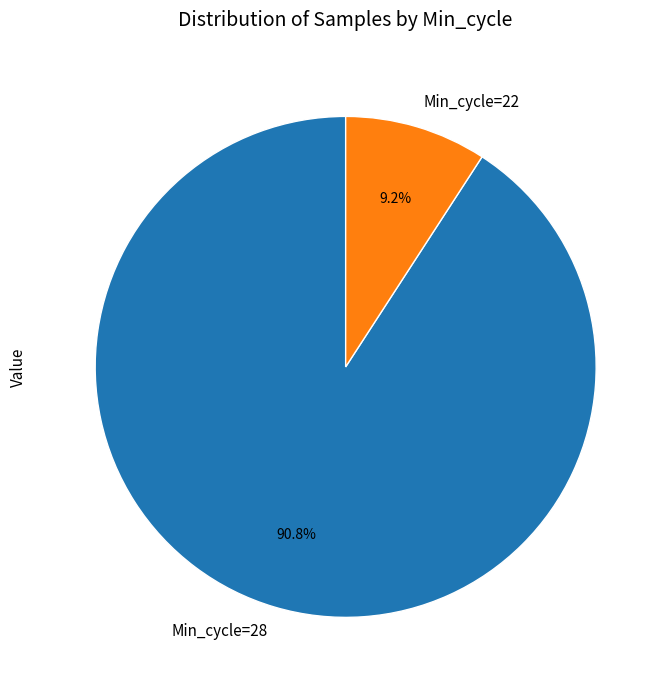

Between Min_cycle=22 and Min_cycle=28, which is larger?

Min_cycle=28